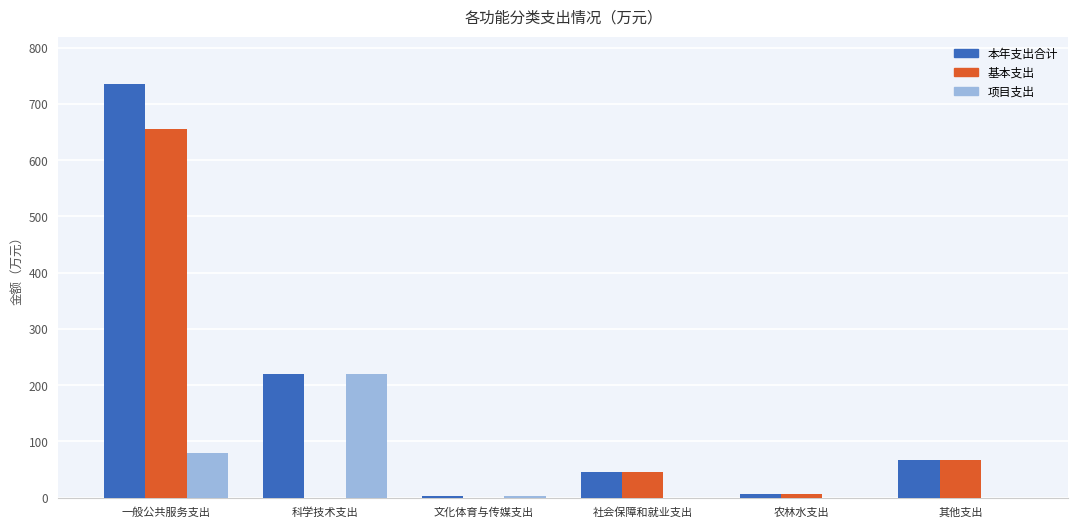

How many groups of bars are there?

6